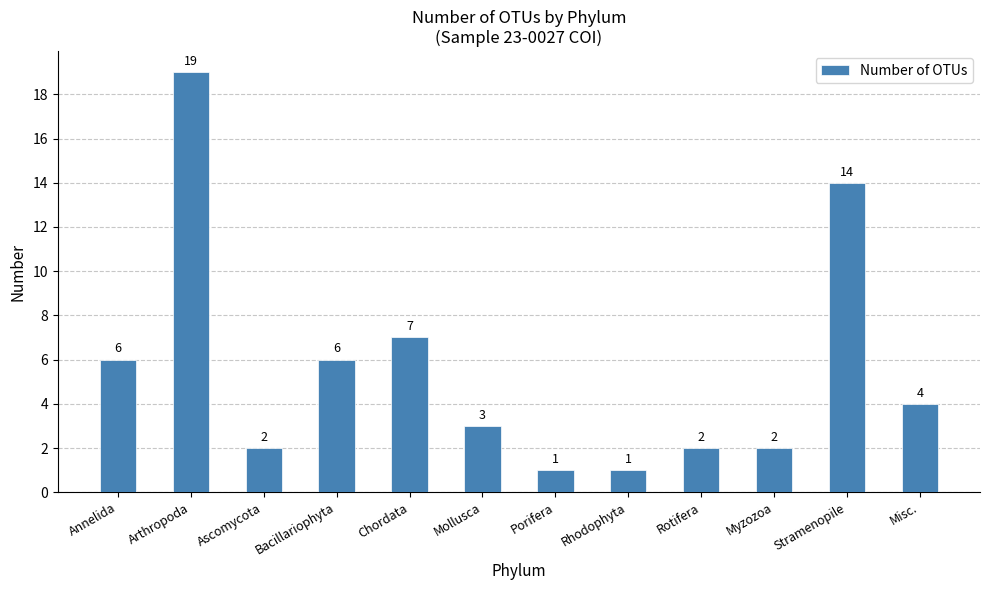

What position from the left is Myzozoa?

10